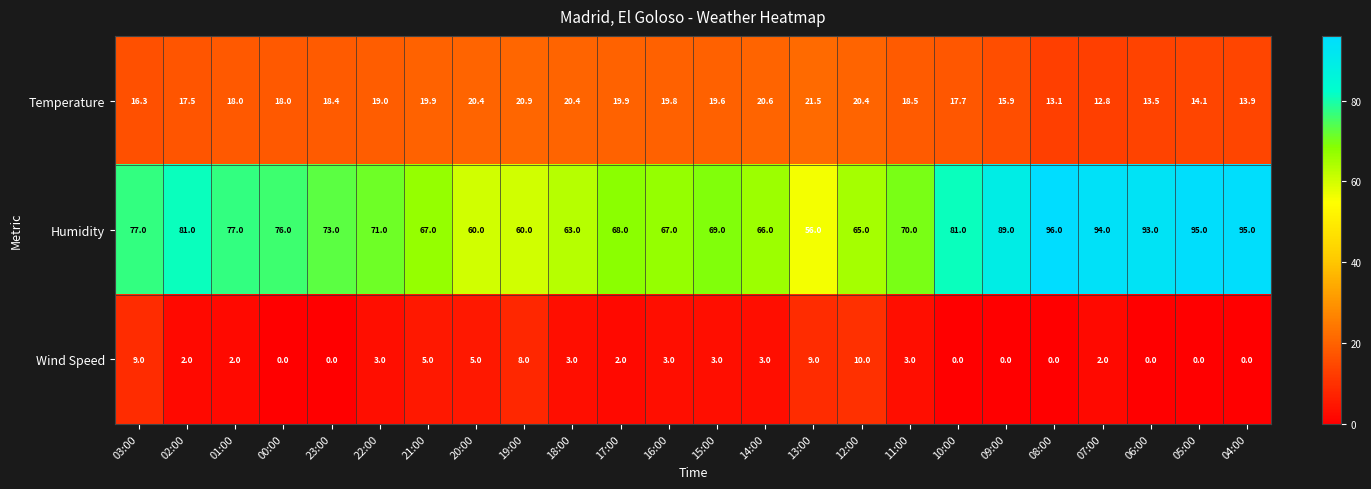

What is the difference between the maximum and minimum values in the Humidity series?

40.0